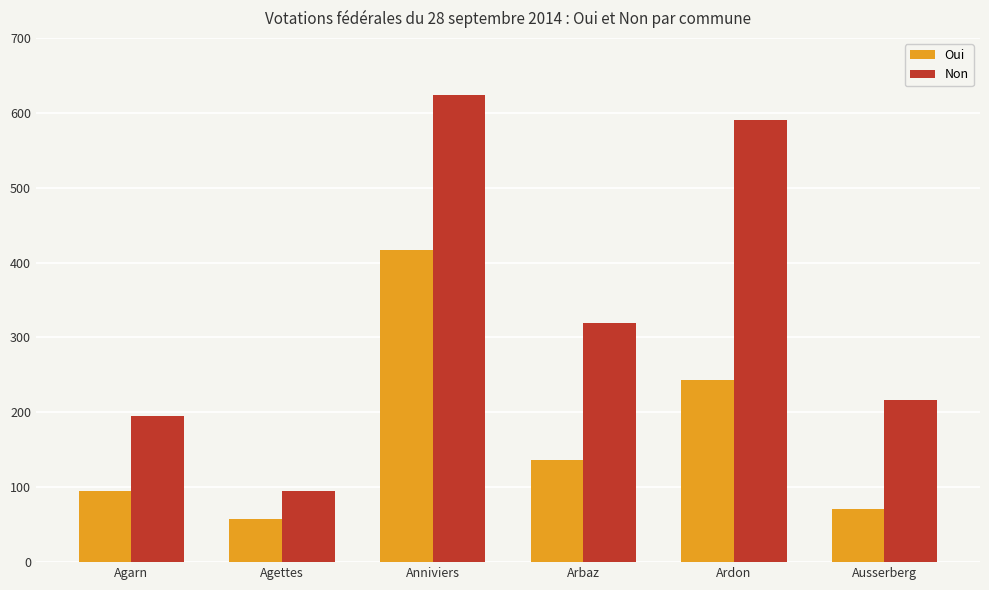

Reading right to left, list all the values displayed in this chart.

Oui: 71	243	137	417	57	95
Non: 216	591	320	624	95	195